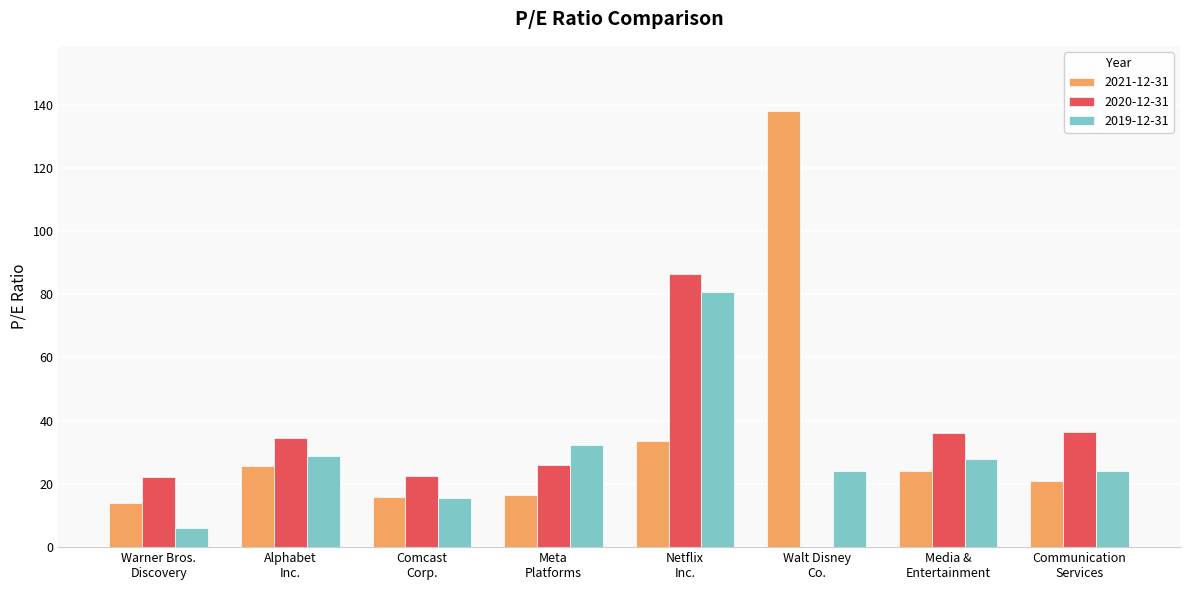

Is the value of 2021-12-31 at Alphabet
Inc. greater than the value of 2019-12-31 at Alphabet
Inc.?

No